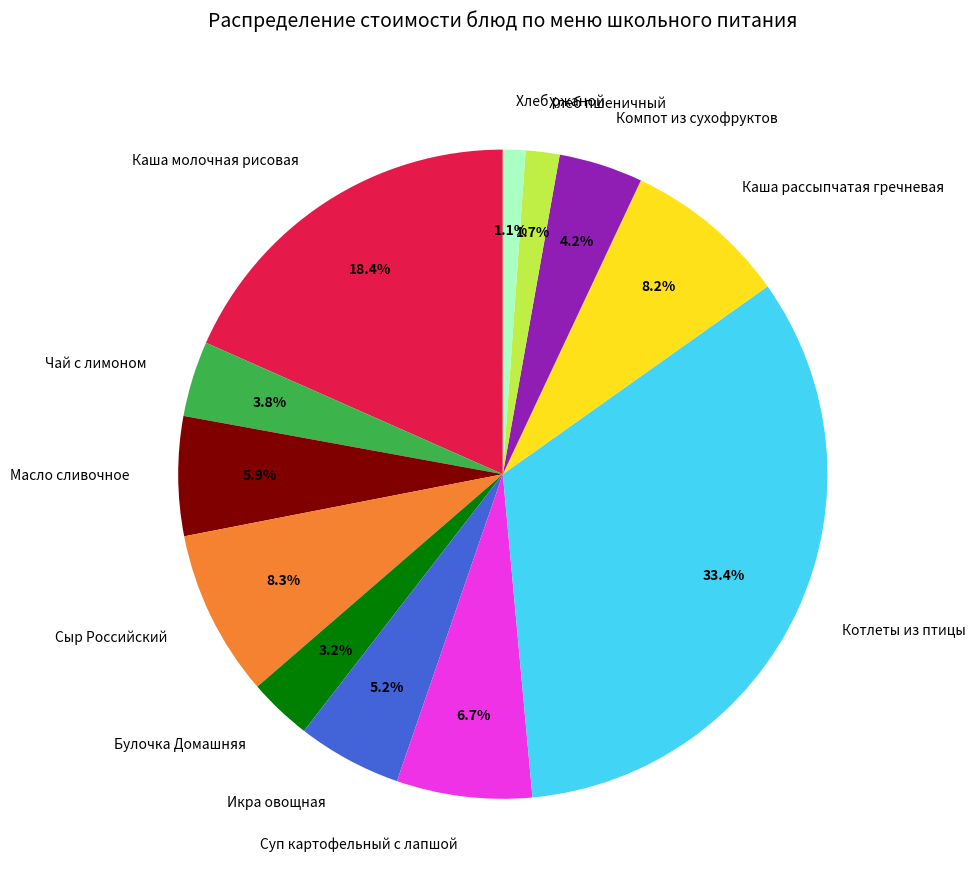

How many slices are in this pie chart?

12